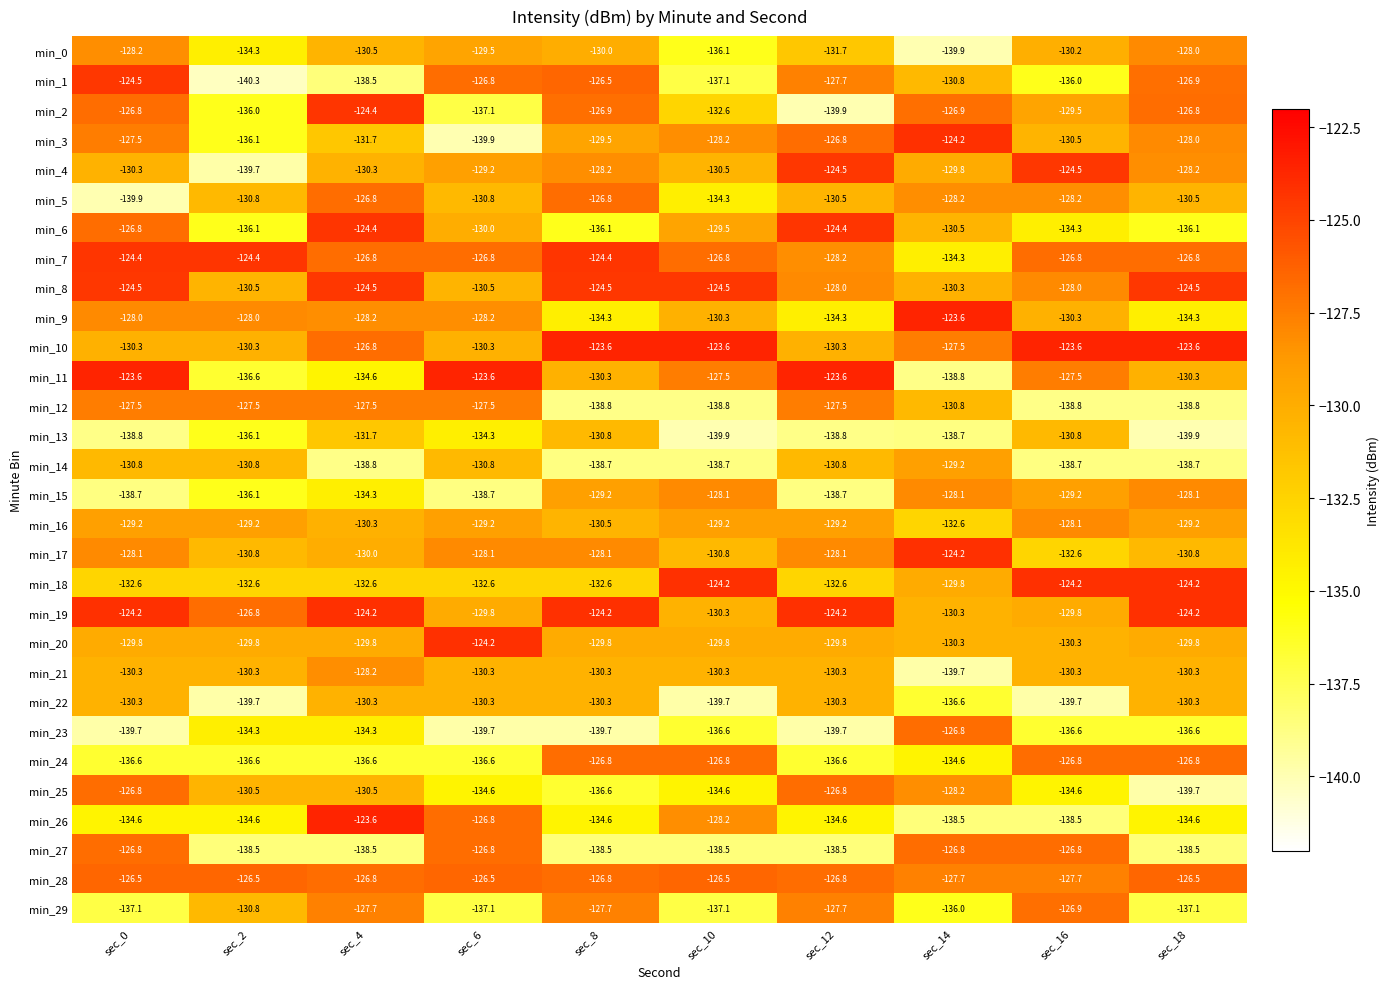

Which series changed the most between sec_10 and sec_12?

min_12